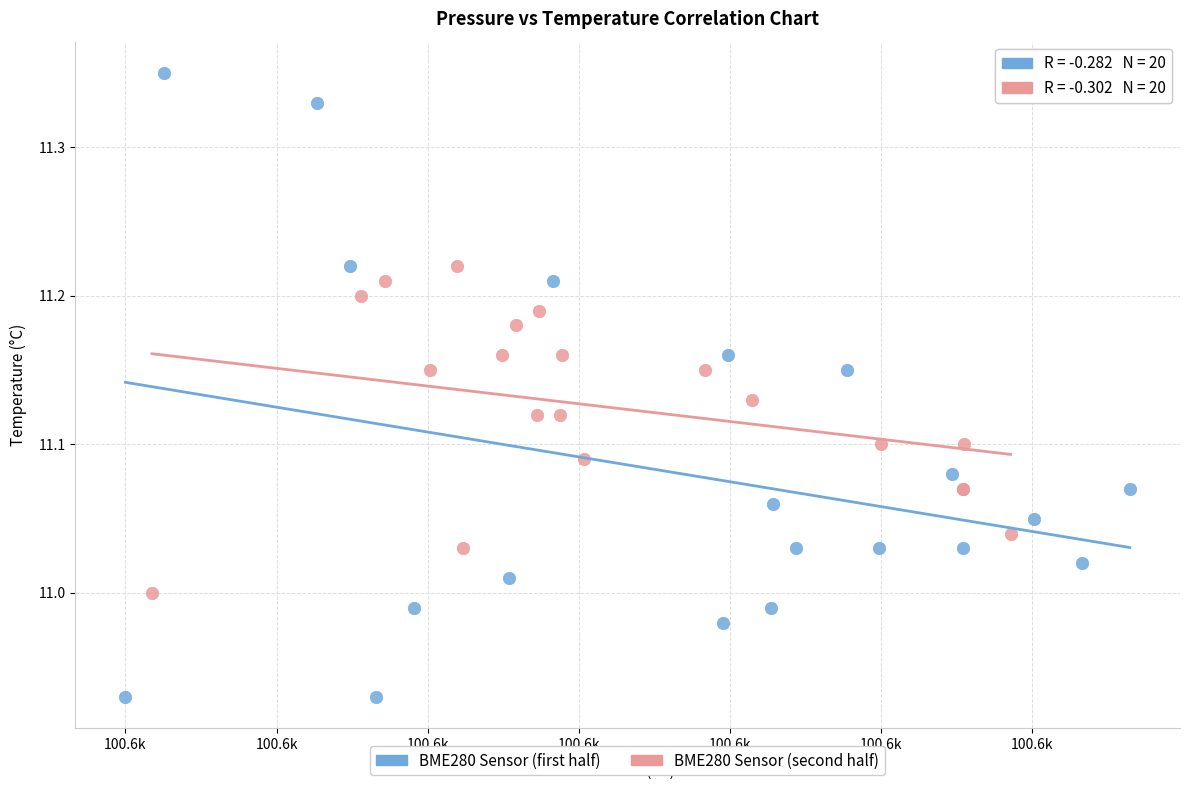

Which series contains the lowest Y value?

BME280 Sensor (first half)